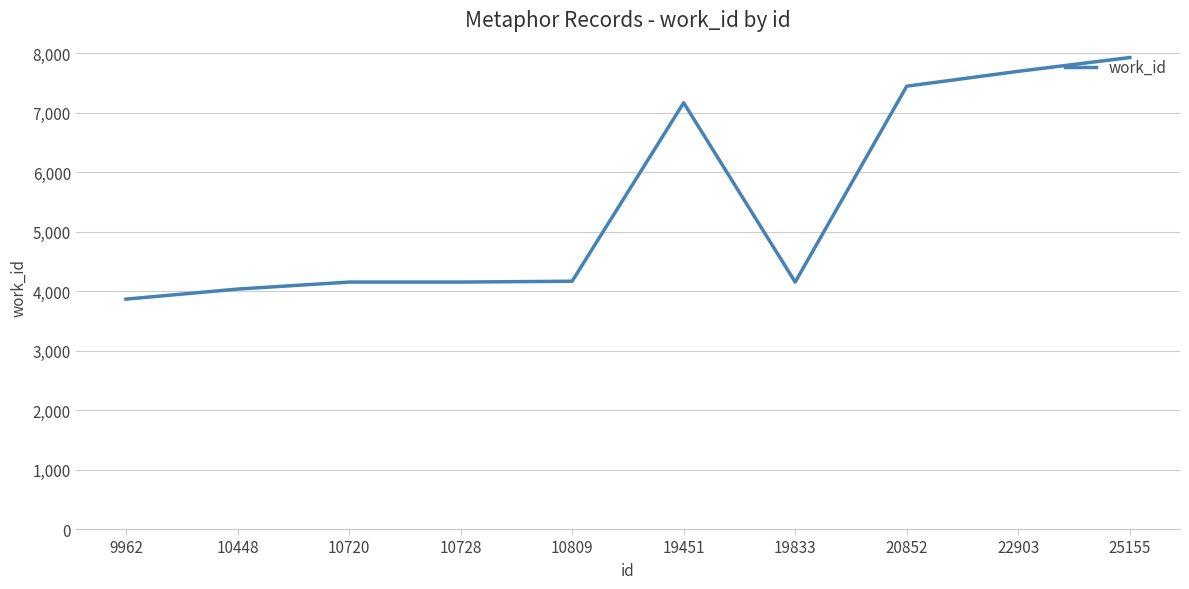

True or false: the data has more than 2 interior local peaks.

False